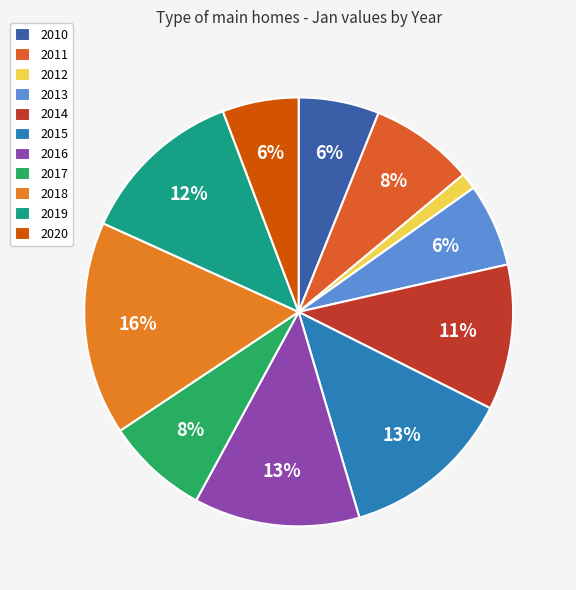

Does 2012 account for over 50% of the chart?

No